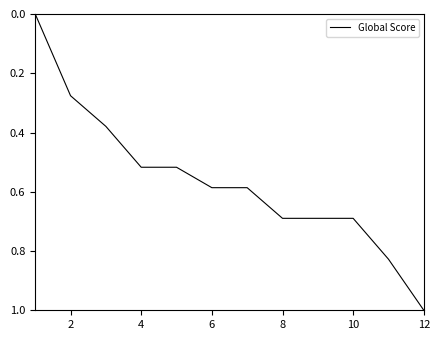

What is the greatest value displayed?

1.0